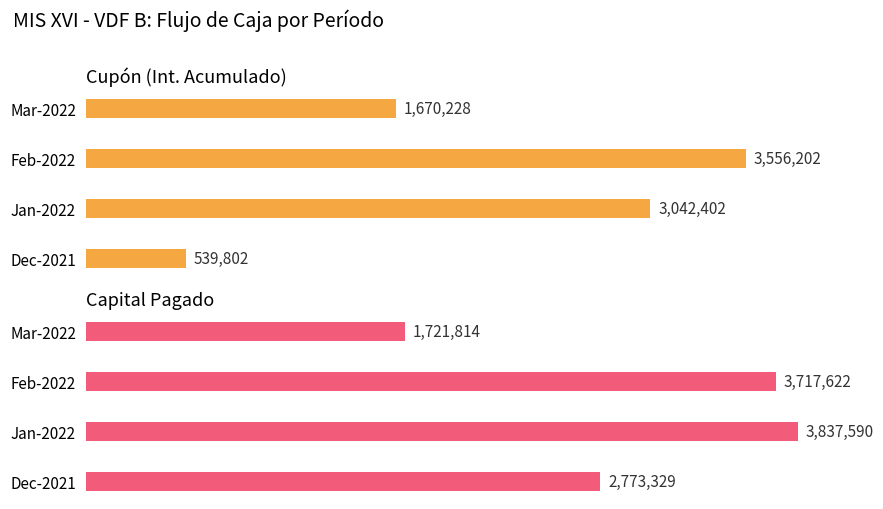

What is the spread (max minus min) of values at Feb-2022?

161420.5